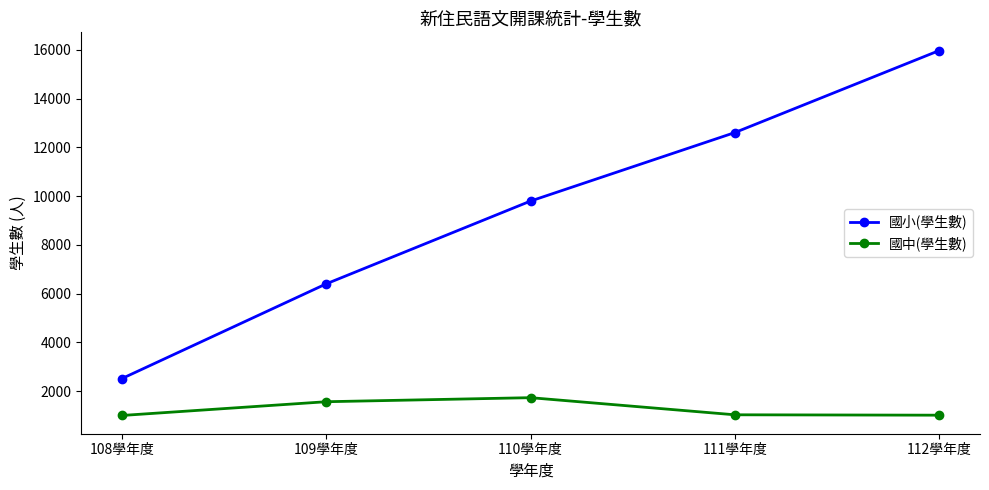

What is the maximum value shown in the chart?

15968